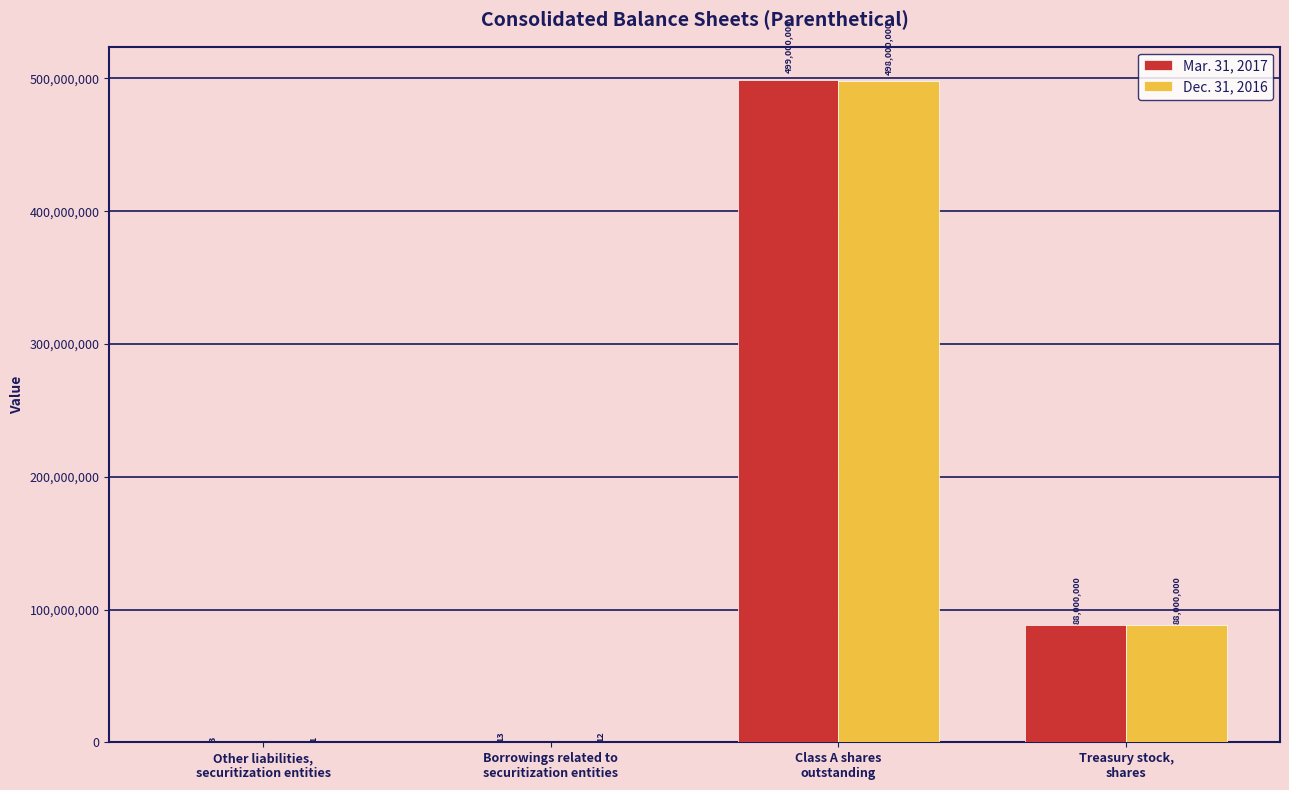

Are the bars grouped side by side (vs. stacked)?

Yes